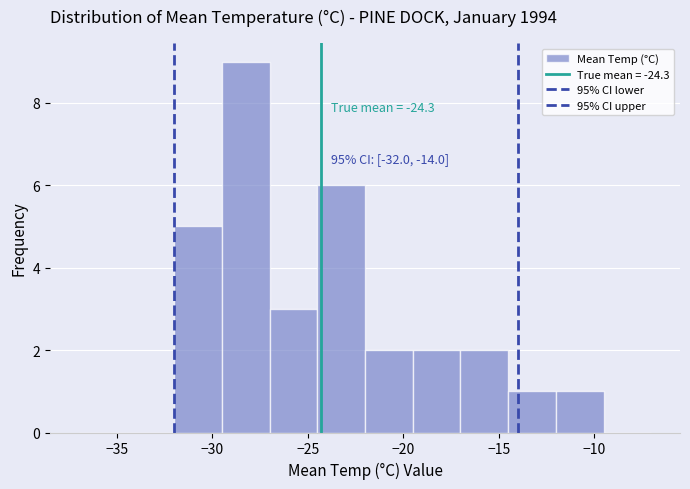

Over which range of the x-axis is the bar tallest?

-29.5 to -27.0